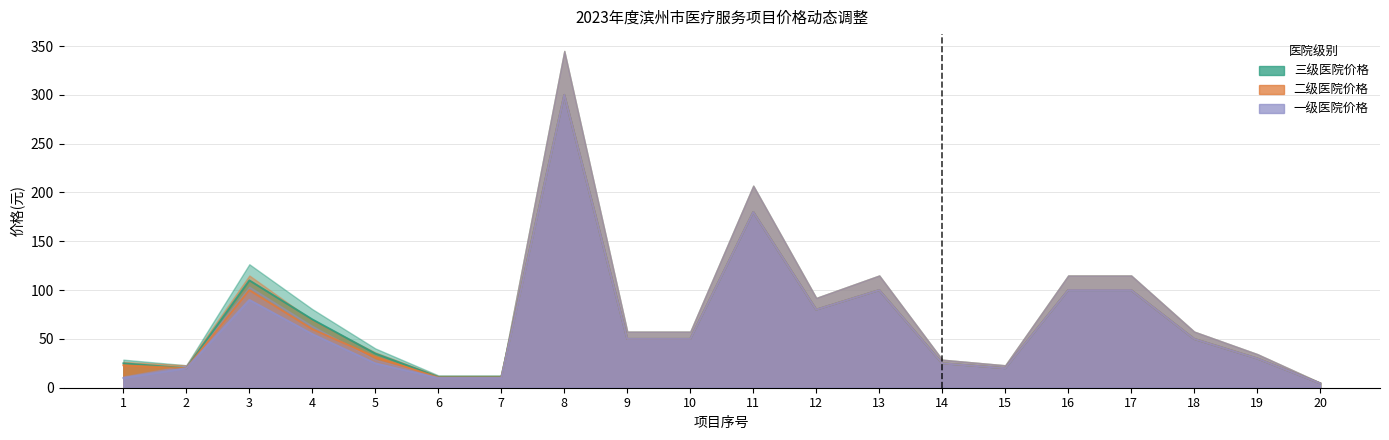

List the series in order of their peak value, highest first.

三级医院价格, 二级医院价格, 一级医院价格